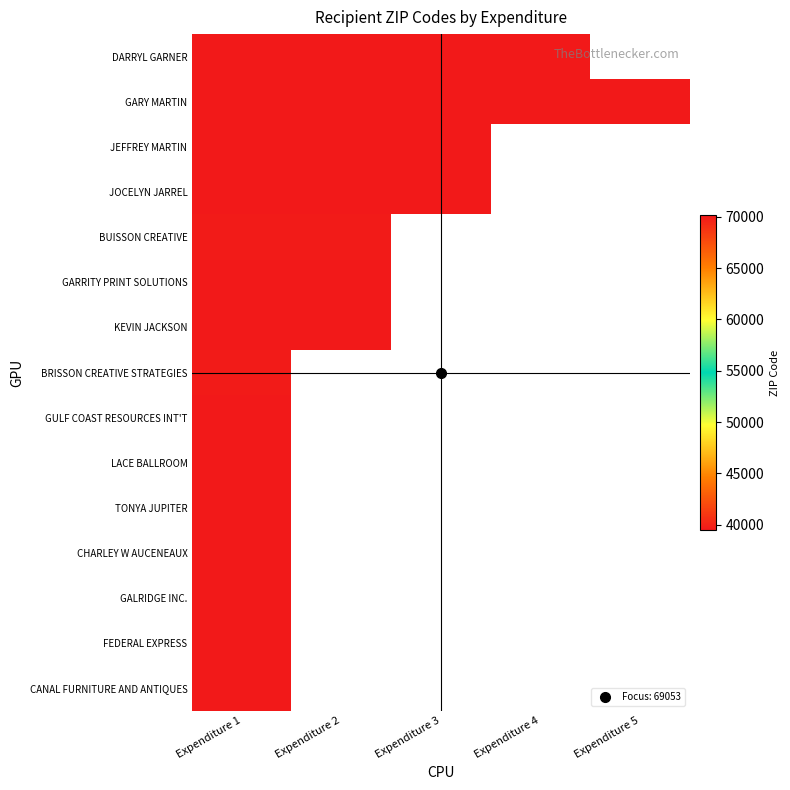

Where is CANAL FURNITURE AND ANTIQUES nearest to the value 70119?

Expenditure 1